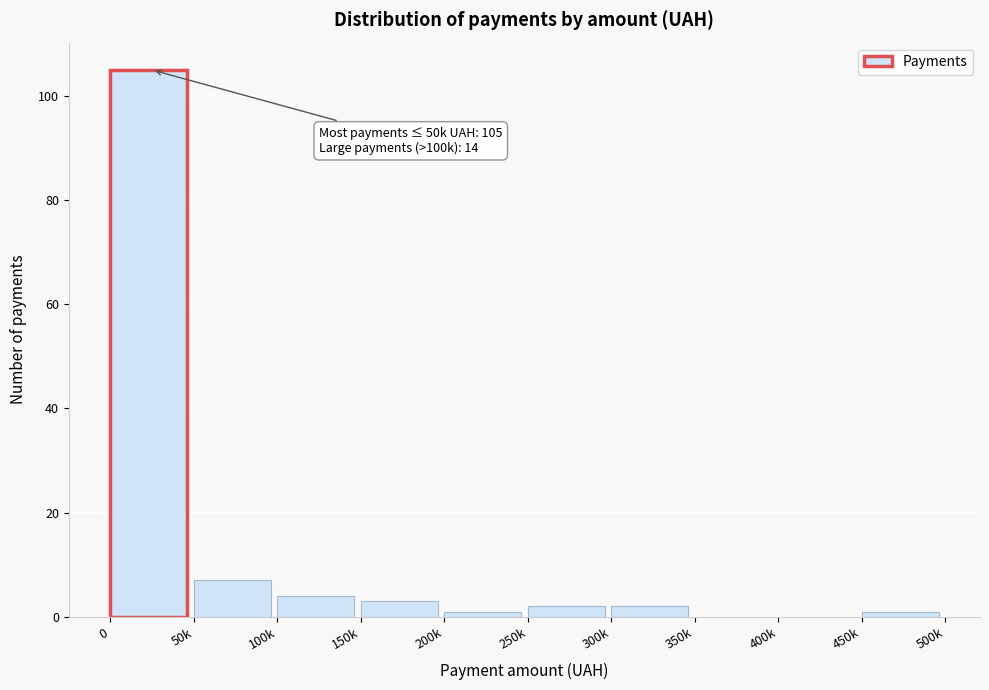

Reading right to left, list all the values displayed in this chart.

450k=1	400k=0	350k=0	300k=2	250k=2	200k=1	150k=3	100k=4	50k=7	0=105